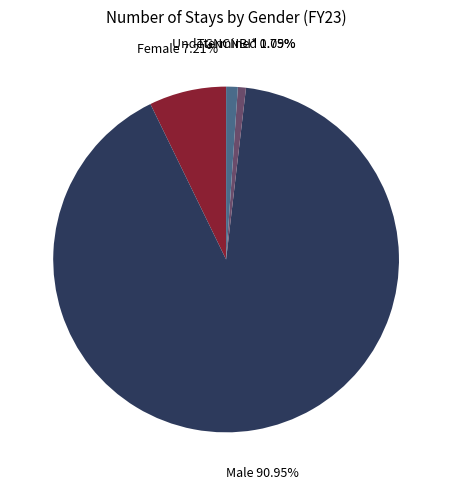

Is there a majority slice in this chart?

Yes